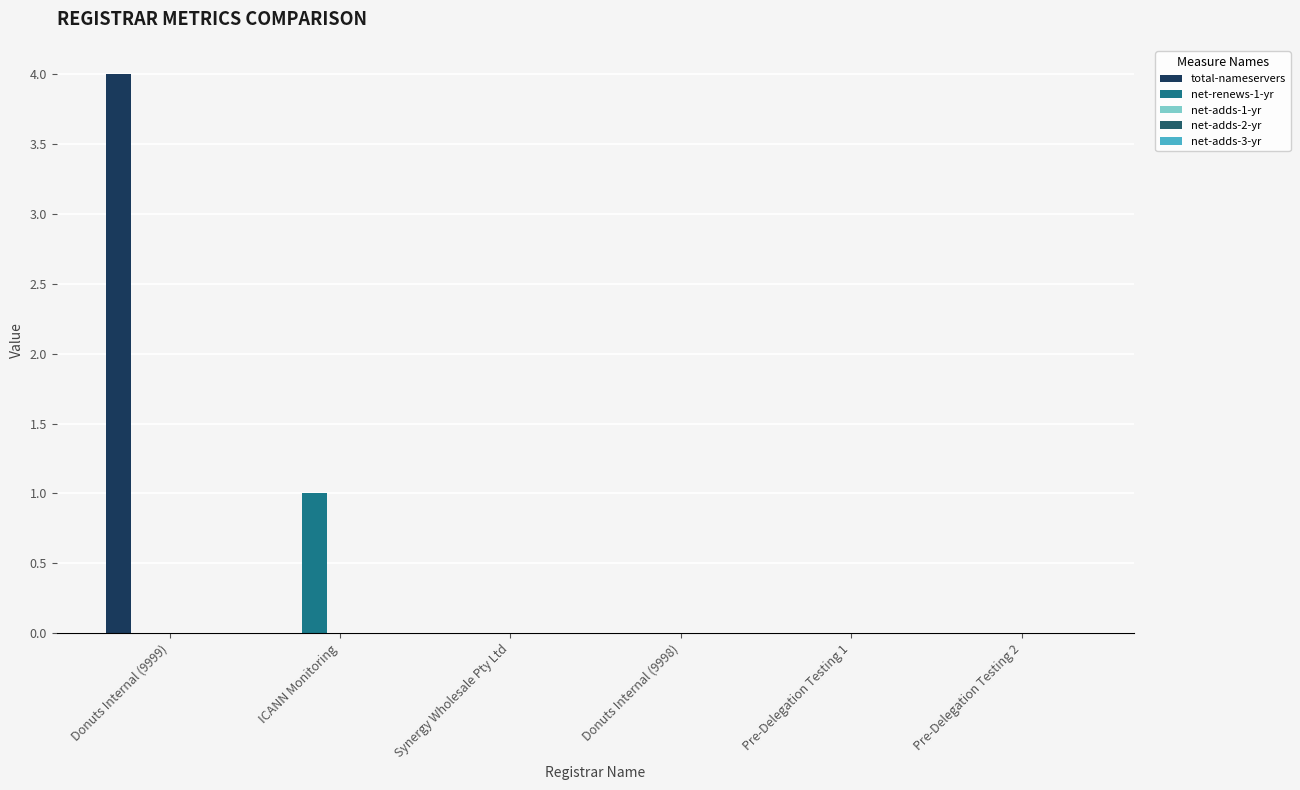

Which series has the largest total across all categories?

total-nameservers